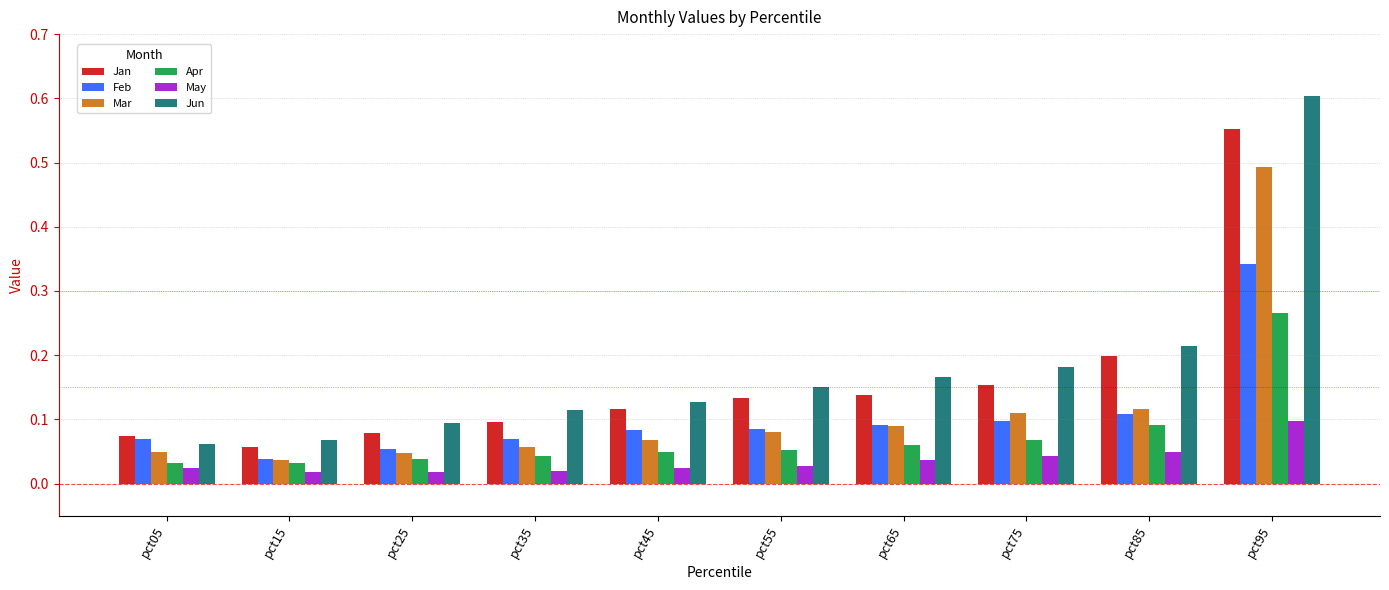

How many bars are there in total?

60